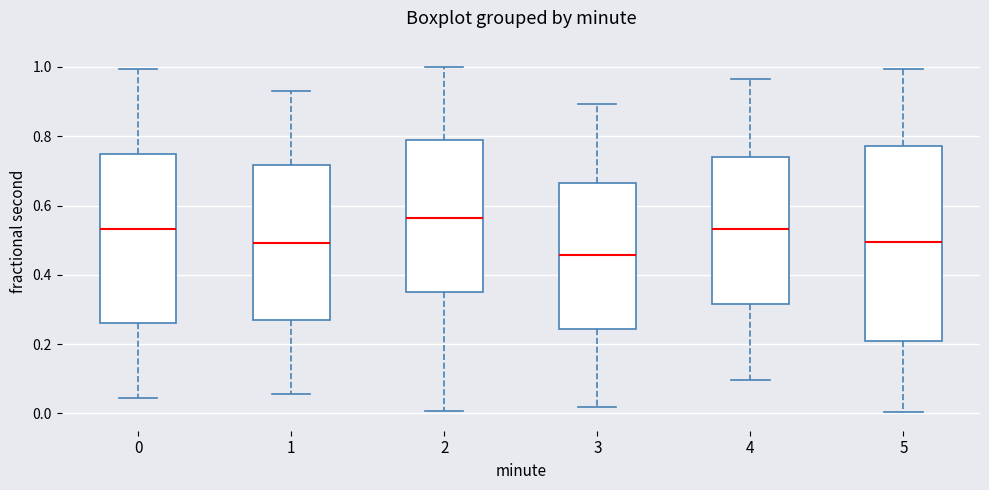

Which box has the lowest median line?

3